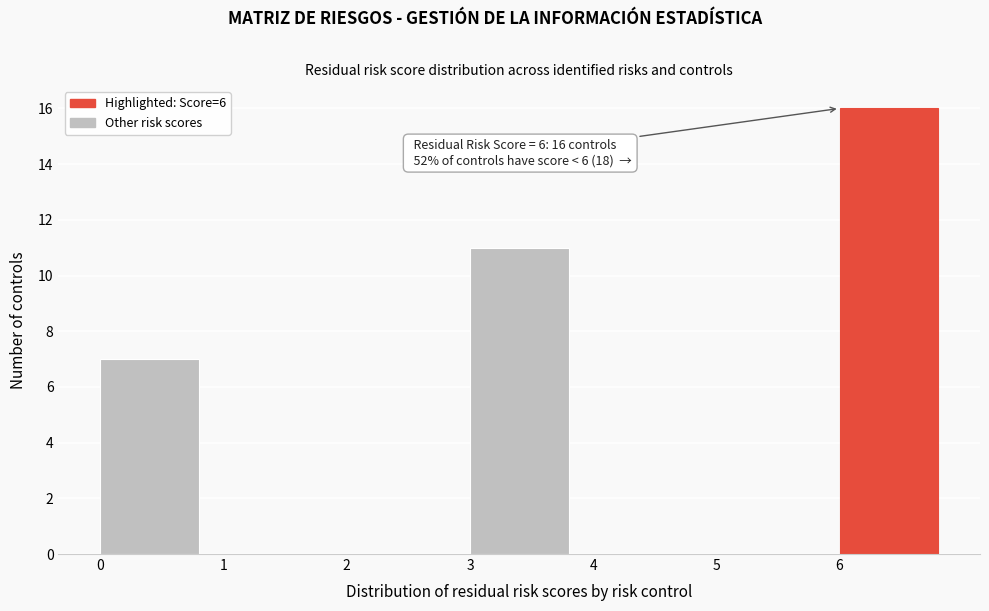

Which range on the x-axis has the tallest bar?

6 to 7